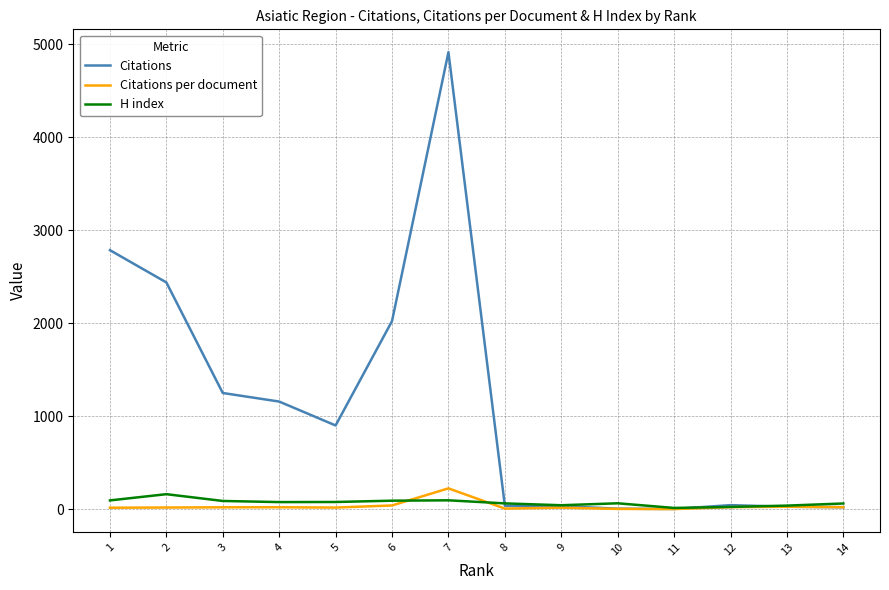

True or false: Citations and Citations per document intersect in this chart.

False